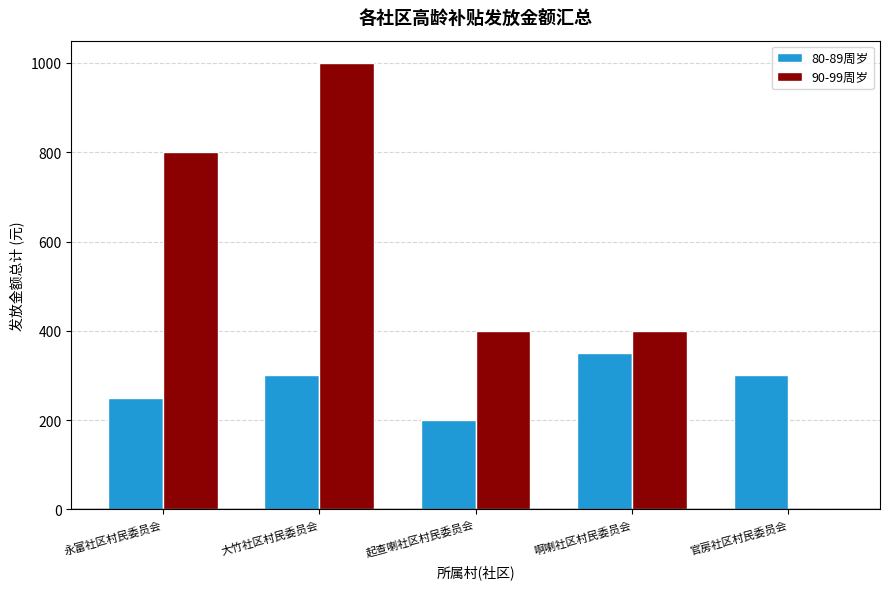

Count the 90-99周岁 values in the range 400 to 800.

3